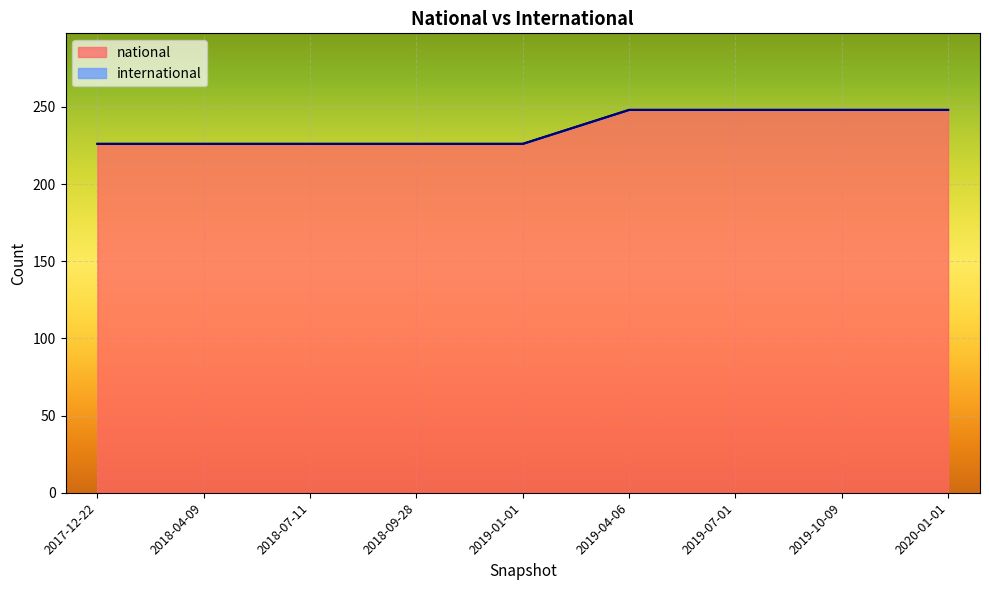

What is the difference between the maximum and minimum values in the national series?

22